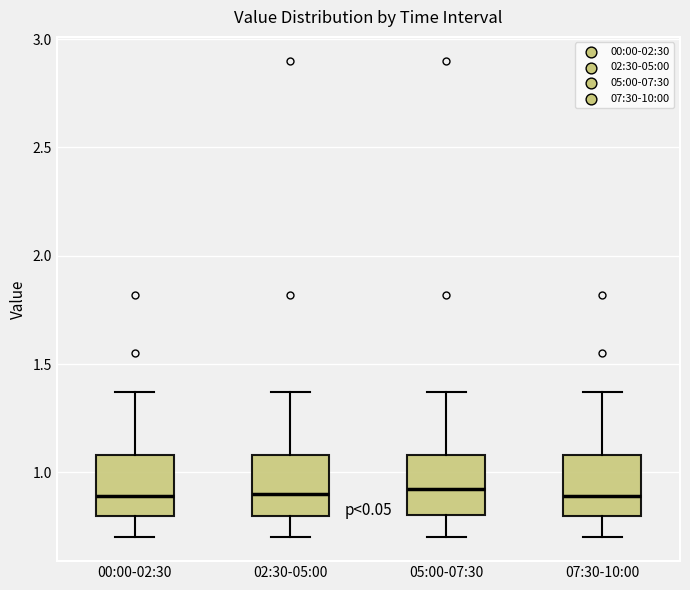

Where is the upper edge of the box for 02:30-05:00 on the y-axis? The values are not printed on the chart, so give them approximately, as read against the axis.

1.10